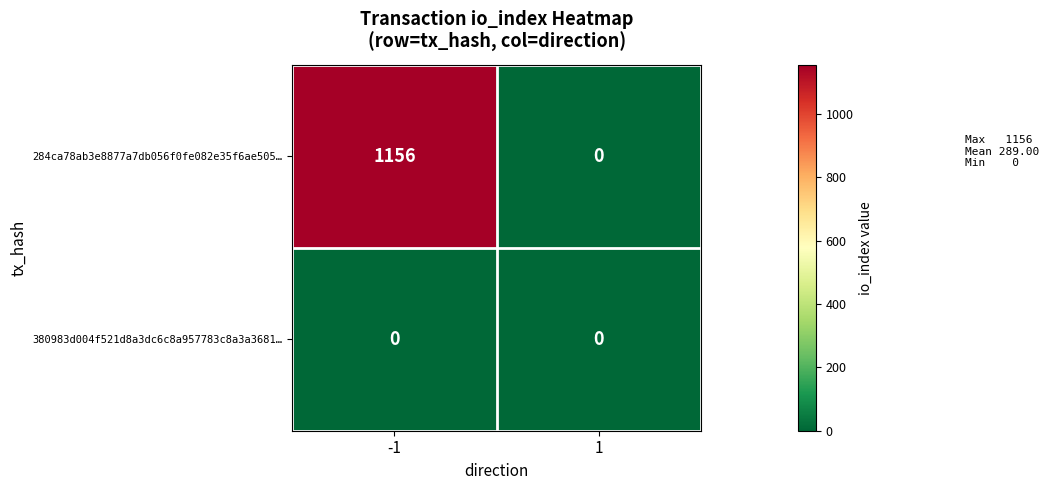

Rank the categories by 284ca78ab3e8877a7db056f0fe082e35f6ae505… value from highest to lowest.

-1, 1